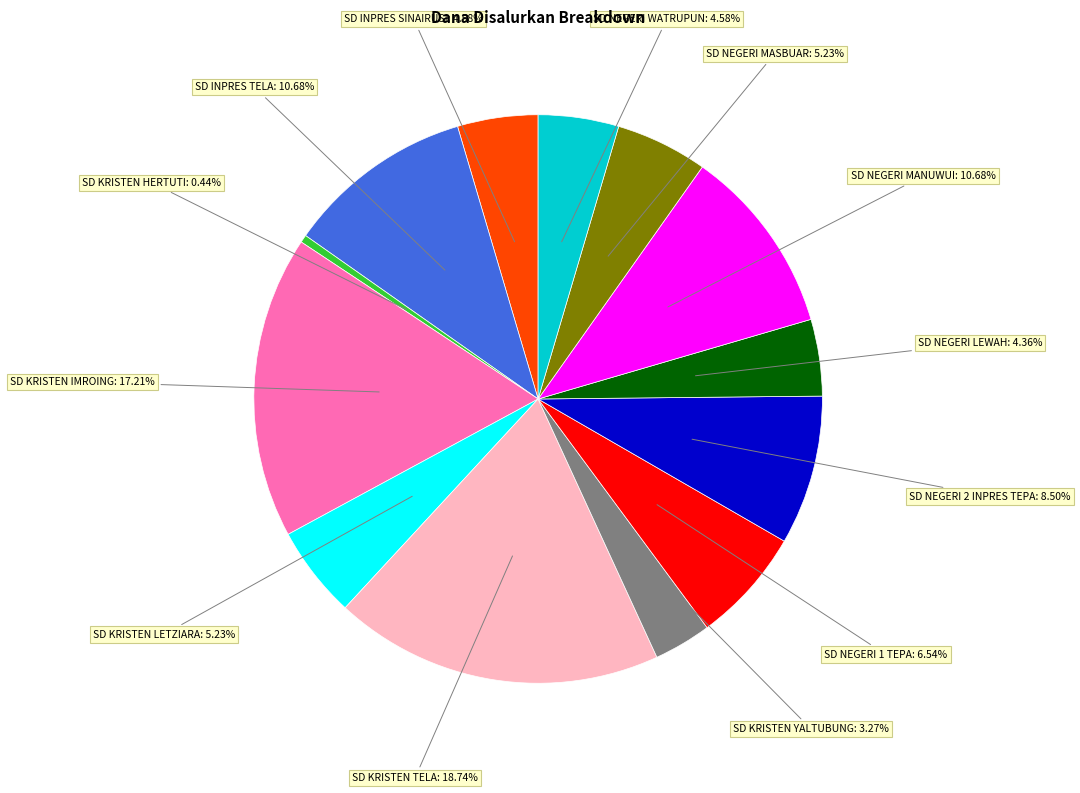

To the nearest percent, what is the average slice percentage?

8%